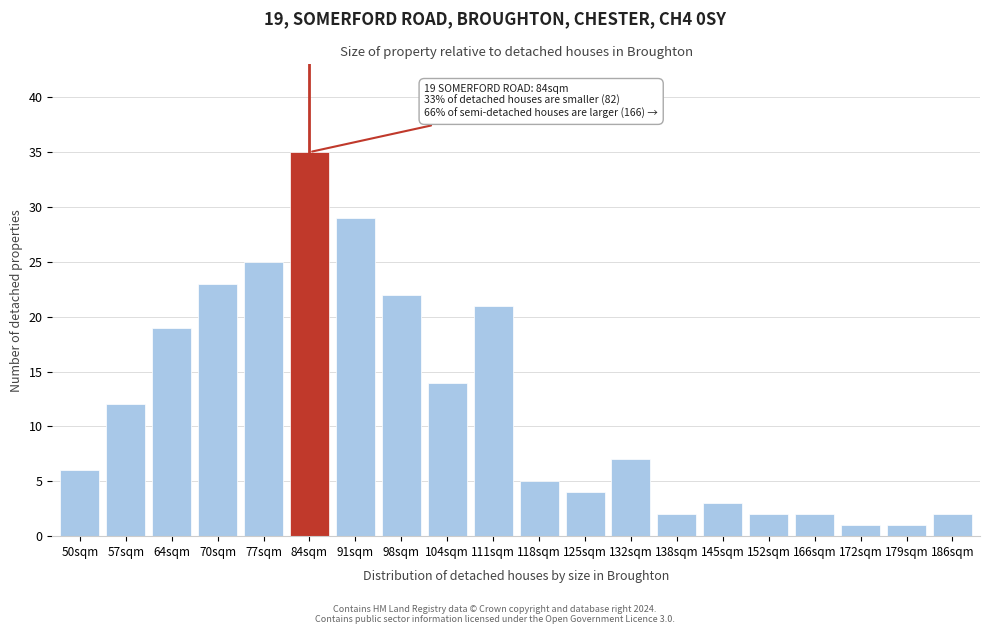

Reading right to left, list all the values displayed in this chart.

2	1	1	2	2	3	2	7	4	5	21	14	22	29	35	25	23	19	12	6